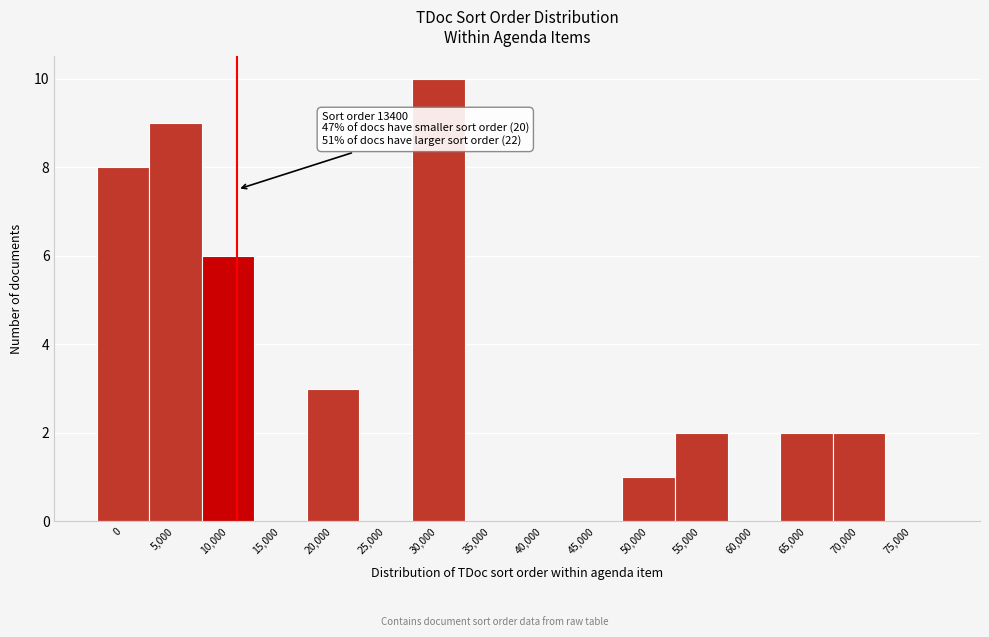

Reading right to left, extract all data points from this chart.

75,000=0	70,000=2	65,000=2	60,000=0	55,000=2	50,000=1	45,000=0	40,000=0	35,000=0	30,000=10	25,000=0	20,000=3	15,000=0	10,000=6	5,000=9	0=8